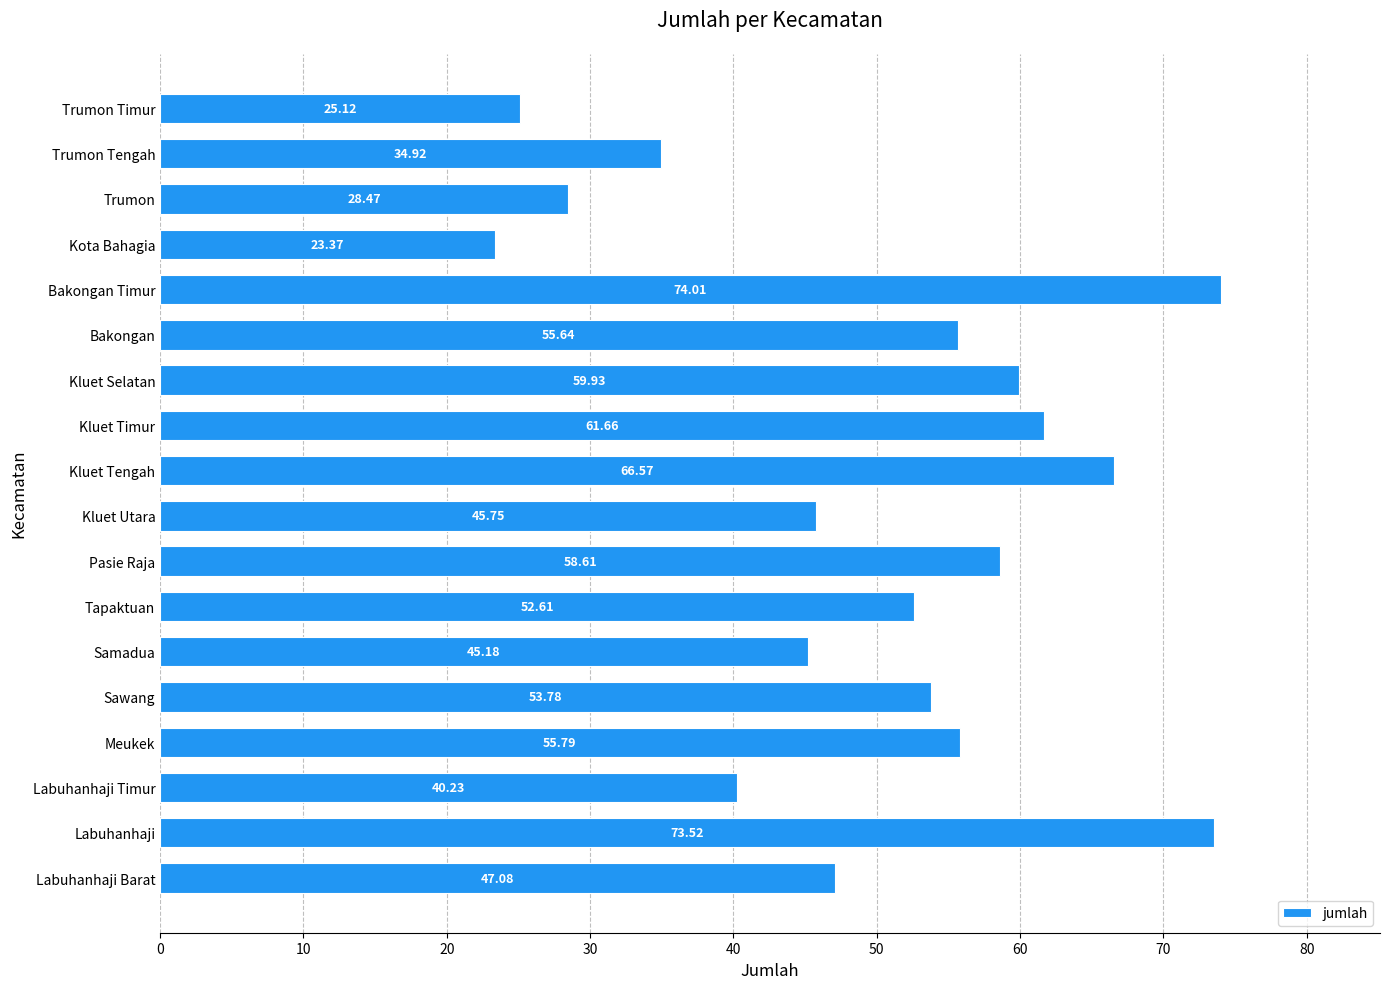

Which label corresponds to the smallest value in the chart?

Kota Bahagia